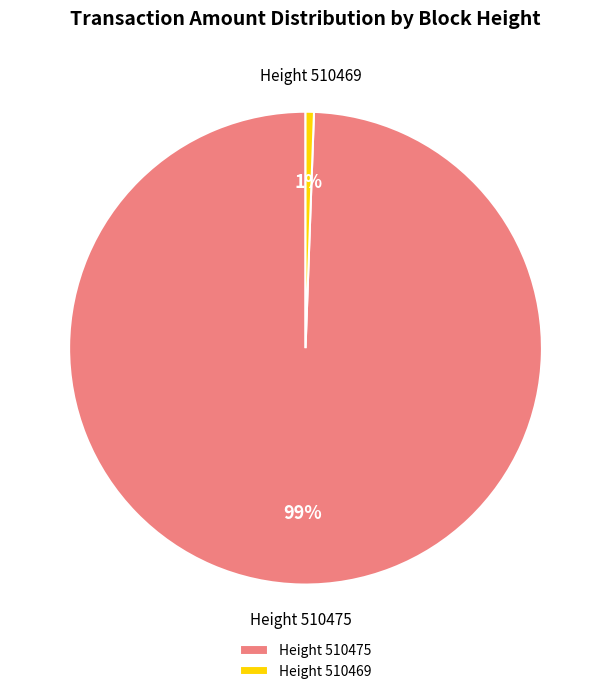

How many slices are in this pie chart?

2